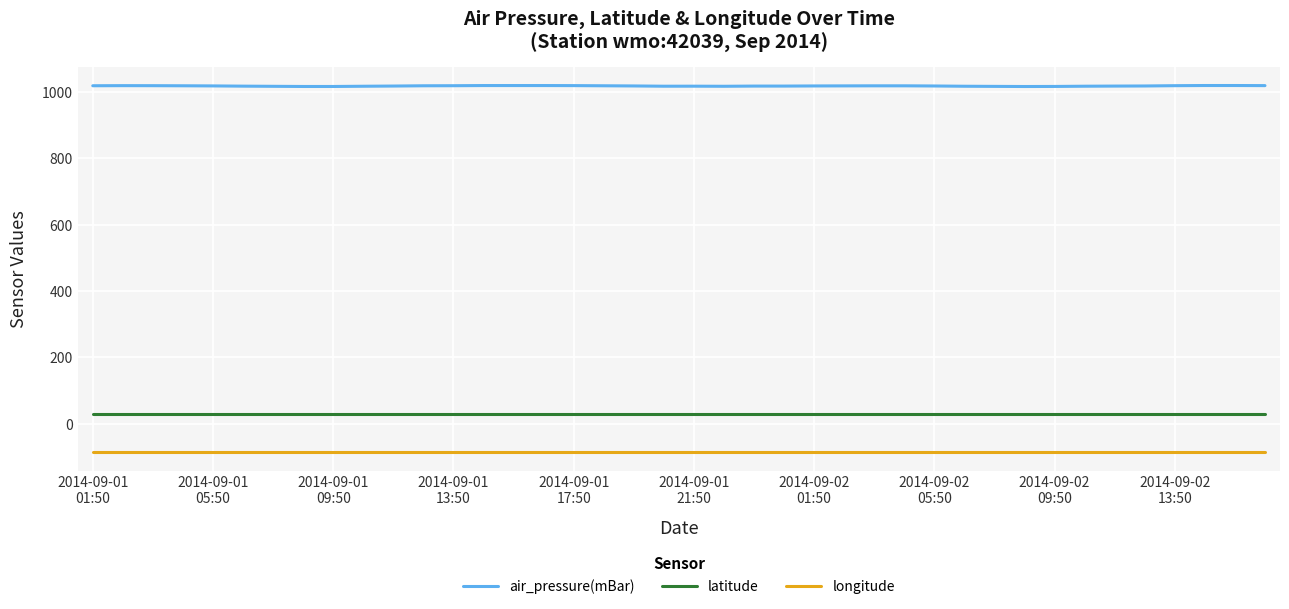

True or false: latitude and air_pressure(mBar) intersect in this chart.

False